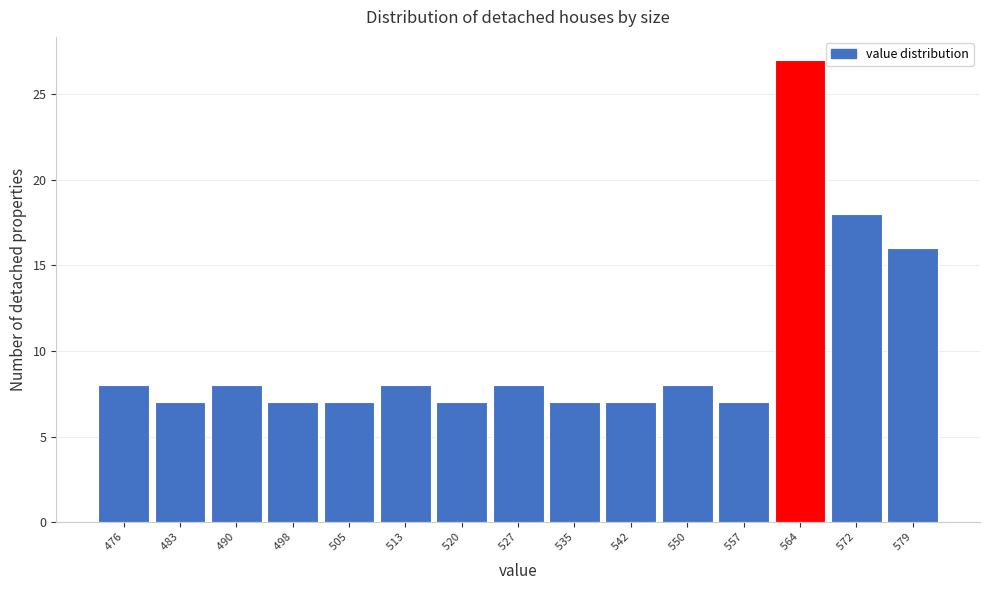

Reading left to right, list all the values displayed in this chart.

   476=8	   483=7	   490=8	   498=7	   505=7	   513=8	   520=7	   527=8	   535=7	   542=7	   550=8	   557=7	   564=27	   572=18	   579=16